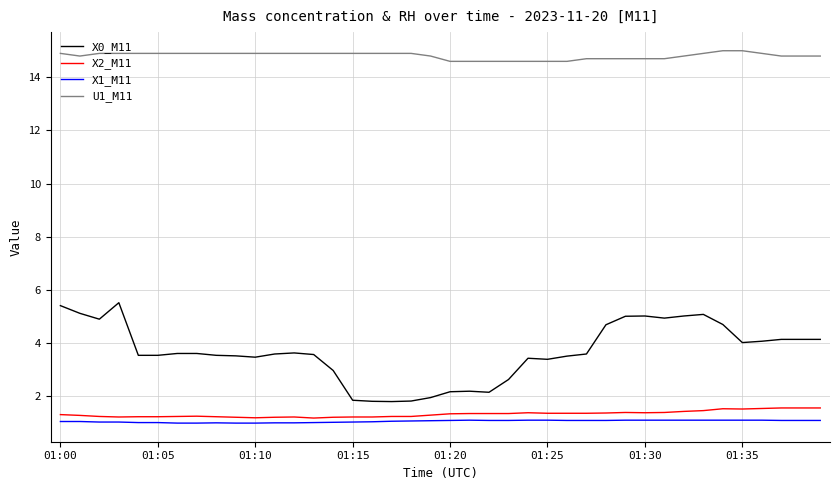

Which series has the largest total across all categories?

U1_M11